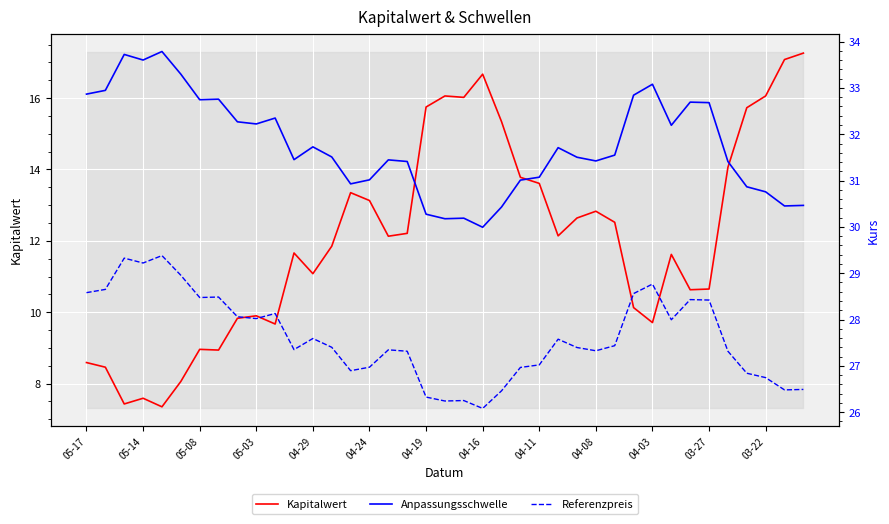

At how many categories does at least one series exceed 29?

39